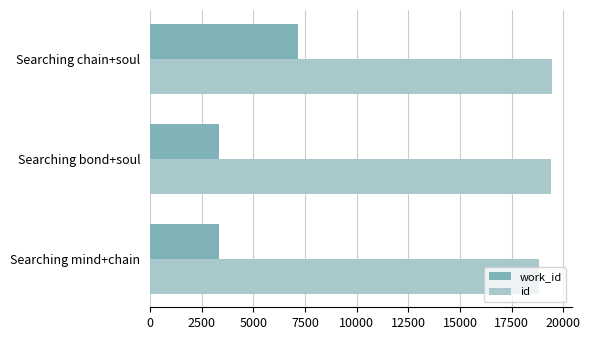

What is the average value of the id series?

19228